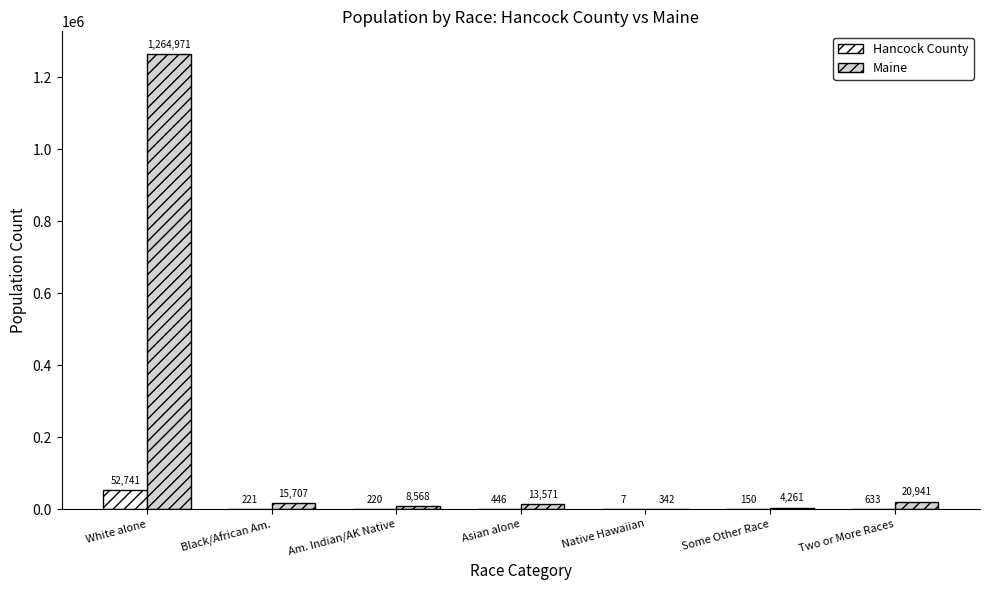

Between White alone and Some Other Race, which series saw the biggest shift?

Maine